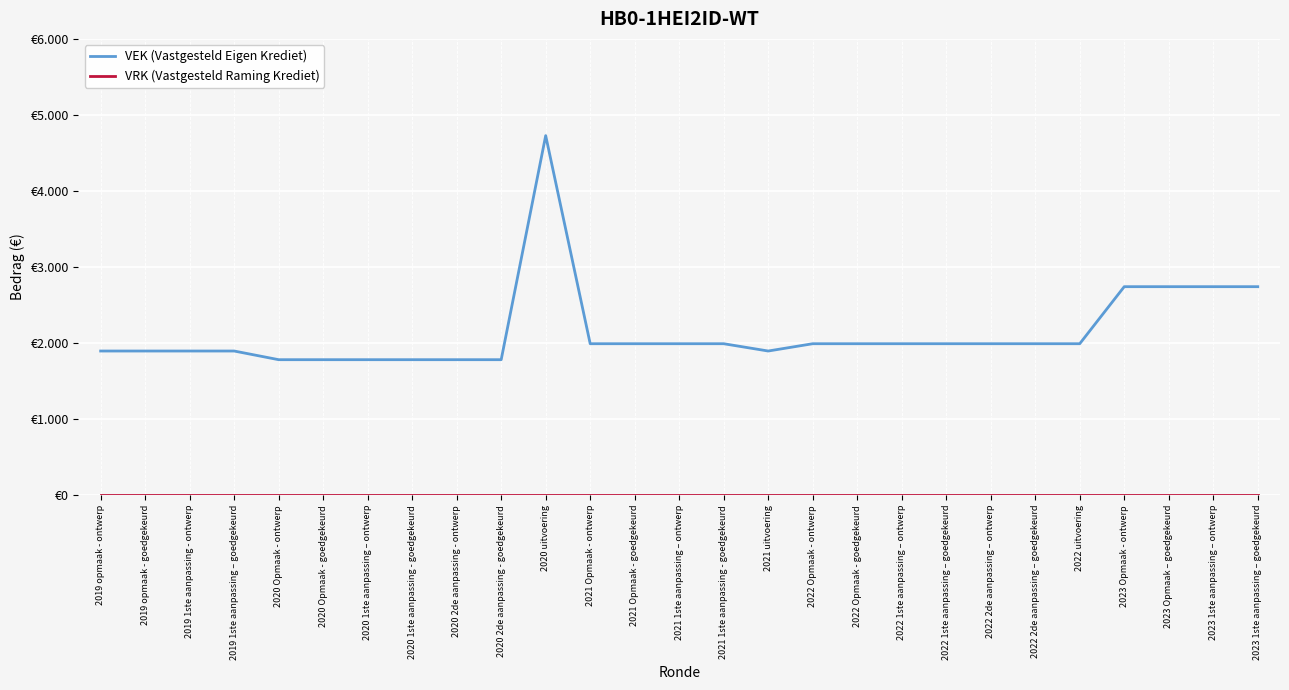

In VEK (Vastgesteld Eigen Krediet), how many points are lower than both neighbors (excluding endpoints)?

1